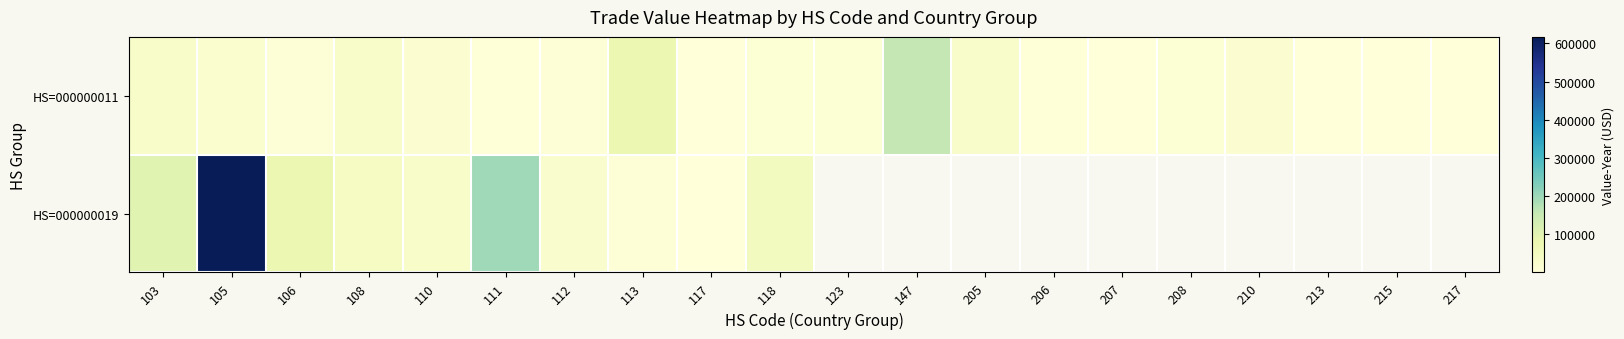

The value of HS=000000019 at 118 is 49598.0. True or false?

True